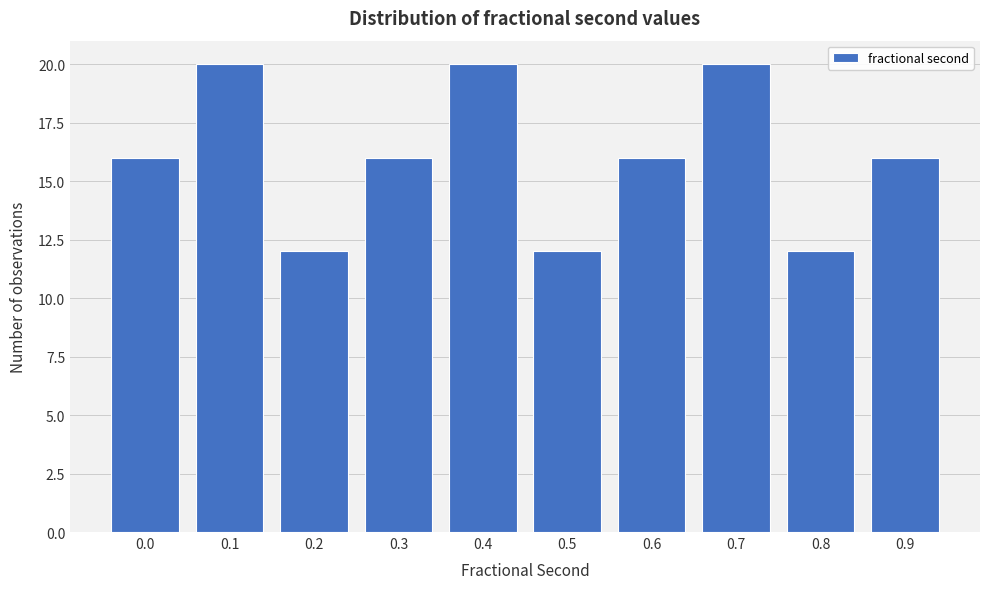

Reading left to right, transcribe all the data shown in this chart.

16	20	12	16	20	12	16	20	12	16